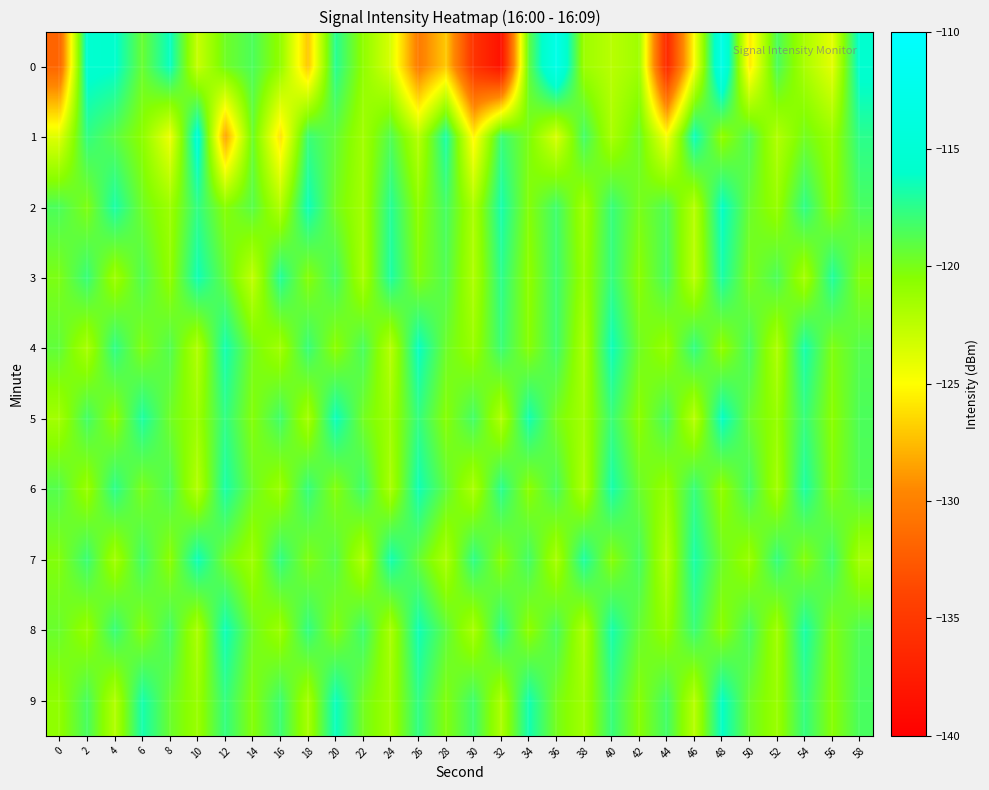

Reading left to right, what are all the values shown in this chart?

0: 0=-131.8	2=-115.5	4=-115.9	6=-119.4	8=-116.2	10=-122.9	12=-119.7	14=-118.5	16=-120.9	18=-127.1	20=-117.3	22=-120.8	24=-123.6	26=-130.3	28=-127.0	30=-135.4	32=-138.4	34=-119.2	36=-112.7	38=-121.3	40=-122.3	42=-121.4	44=-136.4	46=-124.8	48=-112.9	50=-125.9	52=-118.4	54=-121.8	56=-124.0	58=-115.6
1: 0=-123.8	2=-117.6	4=-119.0	6=-120.7	8=-124.4	10=-115.2	12=-128.5	14=-119.5	16=-126.1	18=-117.9	20=-119.3	22=-121.5	24=-118.7	26=-122.3	28=-116.8	30=-125.4	32=-117.9	34=-120.1	36=-123.6	38=-118.2	40=-121.8	42=-119.5	44=-124.7	46=-116.3	48=-120.9	50=-118.6	52=-122.1	54=-119.8	56=-121.2	58=-117.4
2: 0=-118.5	2=-120.2	4=-116.8	6=-119.7	8=-121.3	10=-117.6	12=-120.5	14=-118.9	16=-122.1	18=-116.4	20=-119.8	22=-121.6	24=-117.2	26=-120.8	28=-118.3	30=-121.9	32=-116.7	34=-120.4	36=-118.1	38=-121.5	40=-117.8	42=-120.0	44=-118.6	46=-122.3	48=-116.1	50=-119.5	52=-121.1	54=-117.5	56=-120.7	58=-118.4
3: 0=-120.1	2=-117.8	4=-121.4	6=-118.6	8=-120.9	10=-116.5	12=-119.3	14=-122.7	16=-117.1	18=-120.5	20=-118.2	22=-121.8	24=-116.9	26=-120.3	28=-118.7	30=-122.0	32=-117.4	34=-120.8	36=-118.0	38=-121.2	40=-117.7	42=-120.6	44=-118.3	46=-122.5	48=-116.8	50=-120.1	52=-118.5	54=-121.7	56=-117.0	58=-120.4
4: 0=-119.2	2=-121.8	4=-117.5	6=-120.3	8=-118.7	10=-122.1	12=-116.6	14=-119.9	16=-121.5	18=-117.8	20=-120.7	22=-118.4	24=-122.3	26=-116.2	28=-119.6	30=-121.2	32=-117.9	34=-120.5	36=-118.1	38=-121.9	40=-116.4	42=-119.7	44=-121.1	46=-117.6	48=-120.9	50=-118.3	52=-122.0	54=-116.7	56=-120.2	58=-118.8
5: 0=-121.5	2=-118.2	4=-120.8	6=-116.9	8=-119.7	10=-121.3	12=-117.6	14=-120.4	16=-118.1	18=-121.7	20=-116.3	22=-119.8	24=-121.4	26=-117.7	28=-120.5	30=-118.2	32=-122.1	34=-116.6	36=-119.9	38=-121.6	40=-117.9	42=-120.7	44=-118.3	46=-122.4	48=-116.1	50=-119.5	52=-121.1	54=-117.8	56=-120.6	58=-118.5
6: 0=-118.8	2=-121.2	4=-117.4	6=-120.1	8=-118.5	10=-122.2	12=-116.8	14=-119.6	16=-121.3	18=-117.7	20=-120.4	22=-118.0	24=-121.8	26=-116.5	28=-119.2	30=-121.9	32=-117.3	34=-120.7	36=-118.4	38=-122.0	40=-116.7	42=-119.5	44=-121.1	46=-117.8	48=-120.9	50=-118.2	52=-121.6	54=-116.9	56=-120.3	58=-118.7
7: 0=-120.3	2=-117.9	4=-121.6	6=-118.1	8=-120.7	10=-116.4	12=-119.8	14=-121.4	16=-117.6	18=-120.2	20=-118.8	22=-122.1	24=-116.6	26=-119.3	28=-121.9	30=-117.5	32=-120.6	34=-118.2	36=-121.8	38=-116.9	40=-120.5	42=-118.3	44=-122.2	46=-116.8	48=-119.6	50=-121.2	52=-117.7	54=-120.4	56=-118.1	58=-121.7
8: 0=-119.5	2=-121.1	4=-117.8	6=-120.5	8=-118.2	10=-121.9	12=-116.4	14=-119.7	16=-121.3	18=-117.6	20=-120.4	22=-118.0	24=-121.8	26=-116.5	28=-119.1	30=-121.8	32=-117.4	34=-120.8	36=-118.4	38=-122.0	40=-116.7	42=-119.4	44=-121.0	46=-117.9	48=-120.7	50=-118.3	52=-121.5	54=-116.8	56=-120.2	58=-118.6
9: 0=-120.8	2=-118.4	4=-122.1	6=-116.7	8=-119.5	10=-121.2	12=-117.7	14=-120.4	16=-118.0	18=-121.7	20=-116.3	22=-119.8	24=-121.4	26=-117.6	28=-120.3	30=-118.1	32=-121.9	34=-116.6	36=-119.9	38=-121.5	40=-117.8	42=-120.5	44=-118.2	46=-122.3	48=-116.1	50=-119.6	52=-121.2	54=-117.7	56=-120.5	58=-118.4